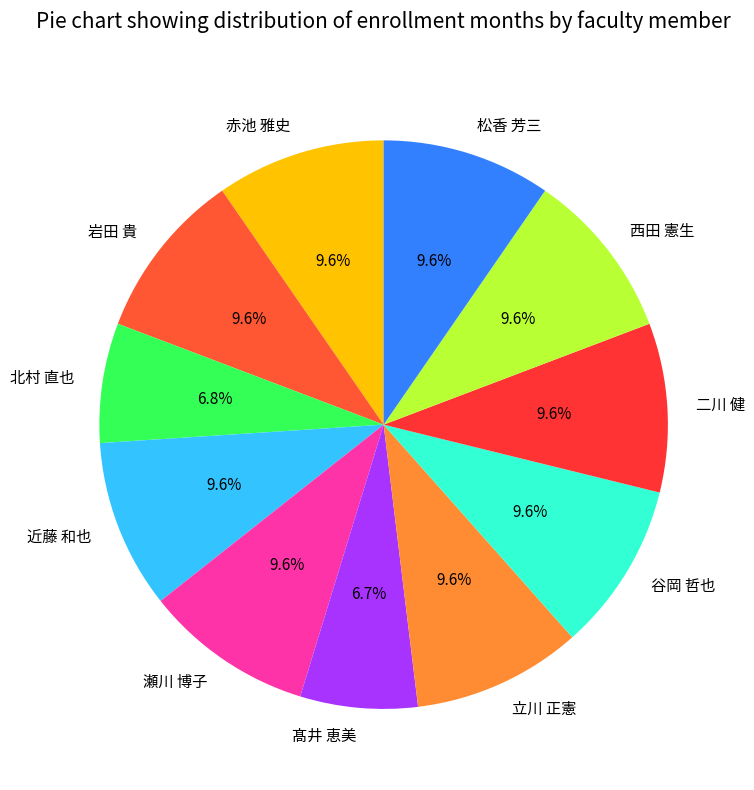

To the nearest percent, what is the difference between the 赤池 雅史 and 北村 直也 slice percentages?

3%